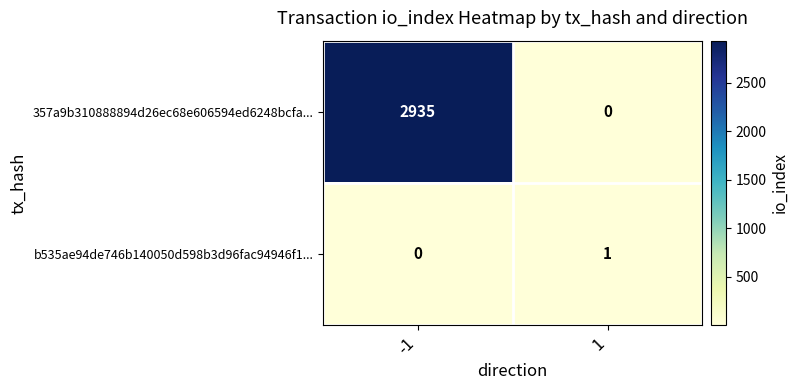

How many distinct data groups are displayed?

2